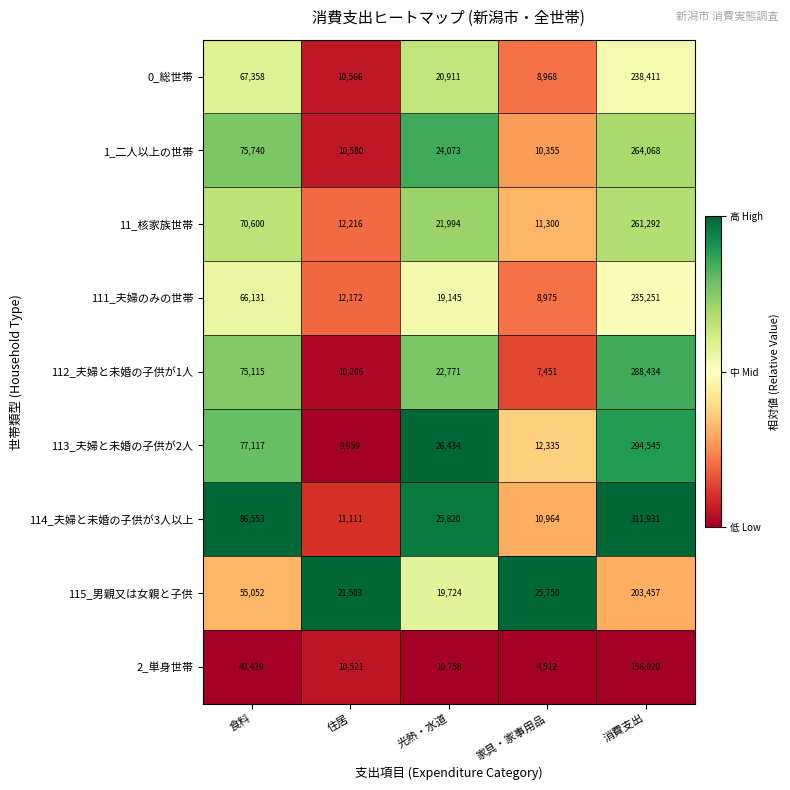

Which series has the widest spread of values?

114_夫婦と未婚の子供が3人以上